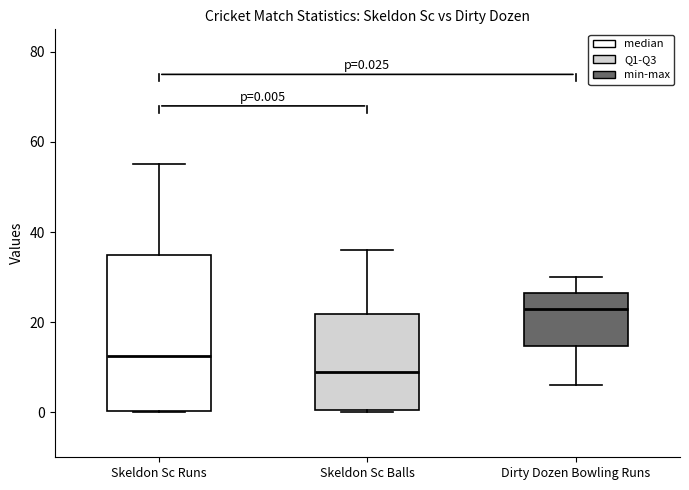

Comparing the boxes themselves (not the whiskers), which one is the tallest?

Skeldon Sc Runs